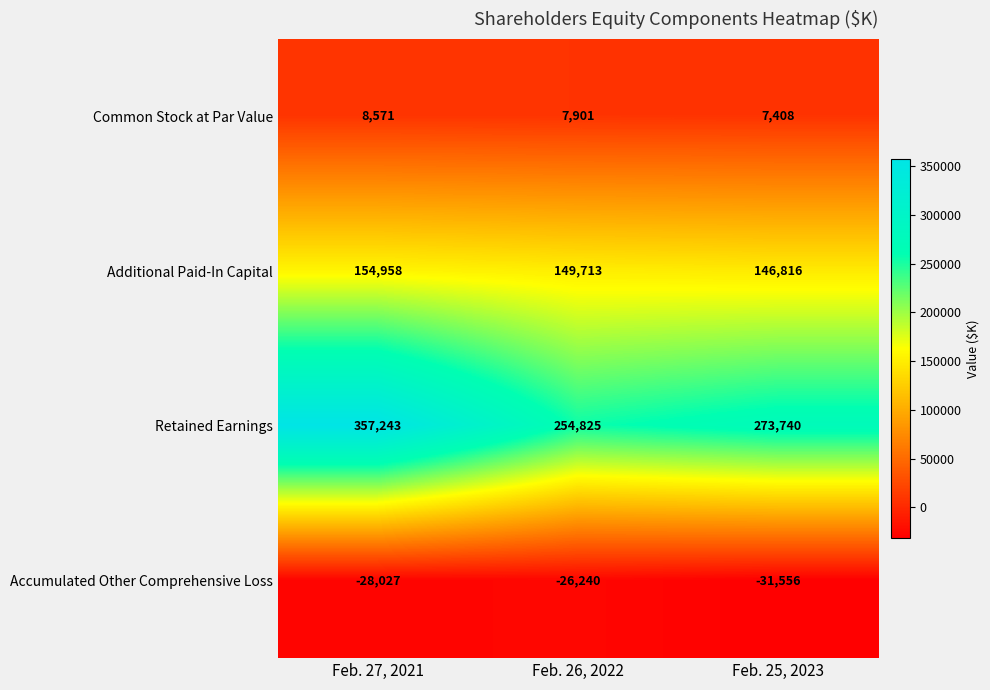

Where does the Common Stock at Par Value series first go above 7901?

Feb. 27, 2021